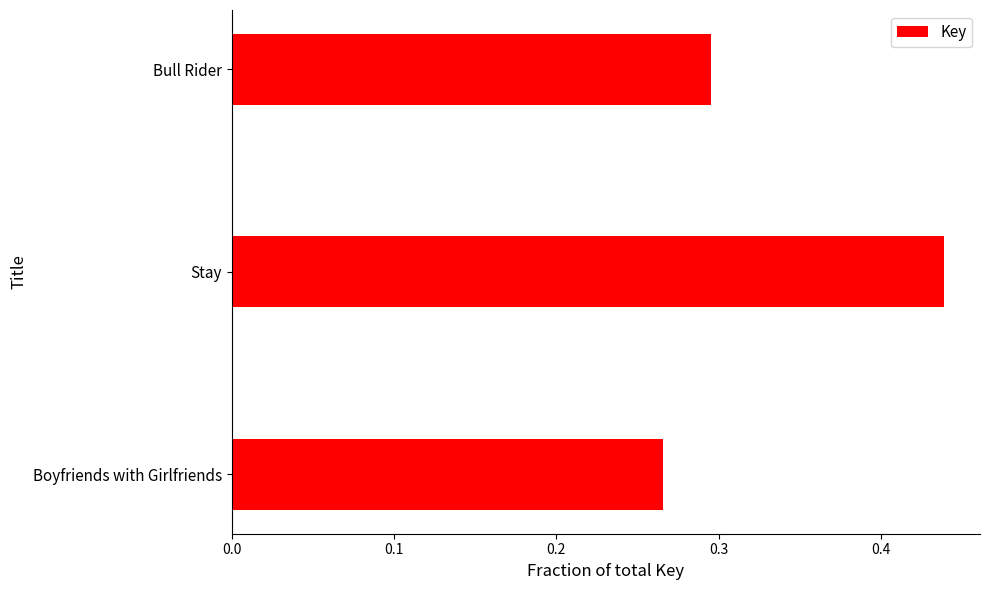

List the labels in order of value, smallest first.

Boyfriends with Girlfriends, Bull Rider, Stay